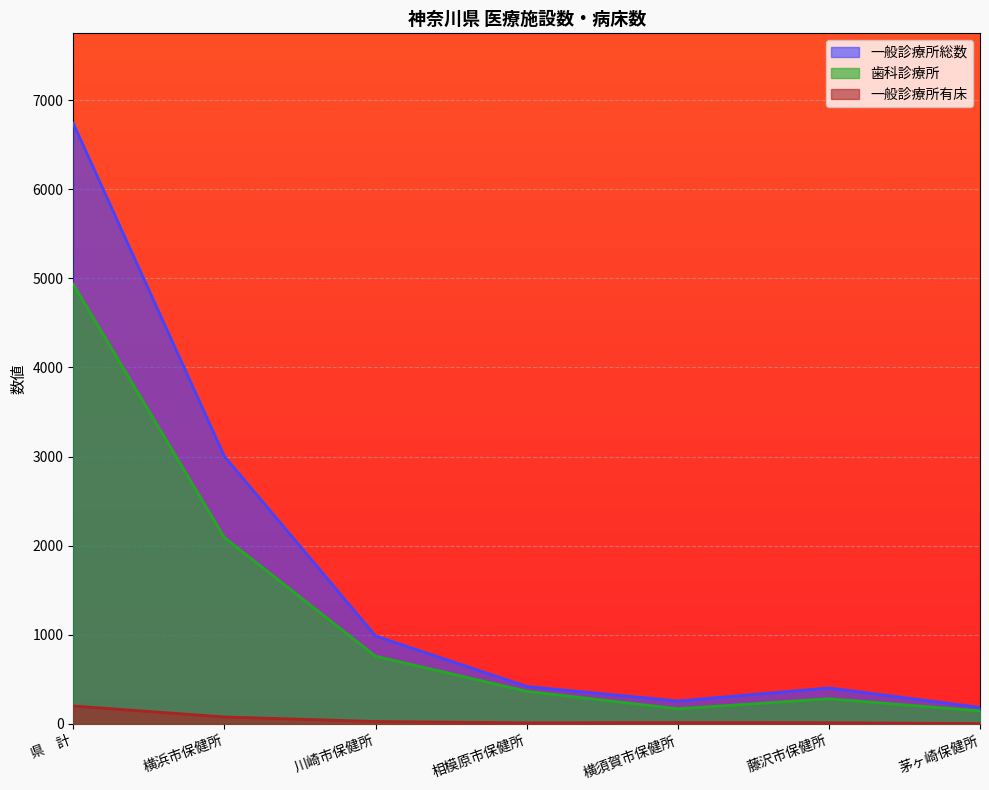

What is the spread (max minus min) of values at 相模原市保健所?

408